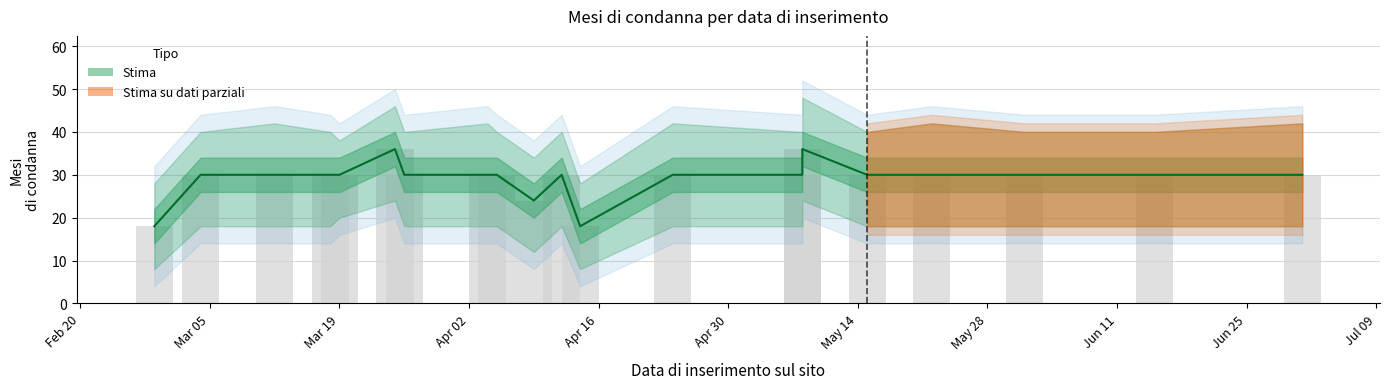

Reading left to right, extract all data points from this chart.

Mesi di condanna: 18	30	30	30	30	36	30	30	30	24	30	18	30	30	36	30	30	30	30	30
lower_bound: 18	30	30	30	30	36	30	30	30	24	30	18	30	30	36	30	30	30	30	30